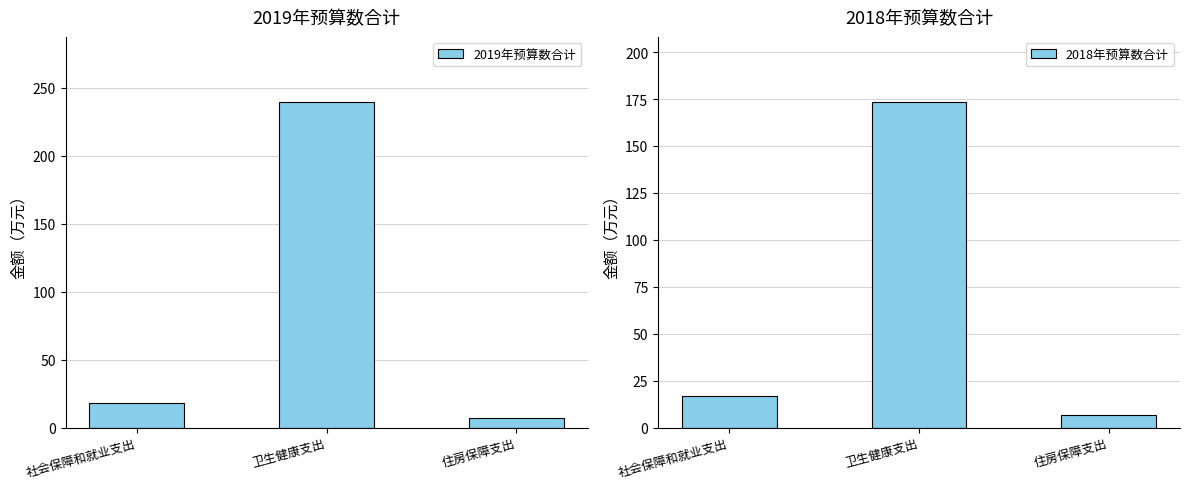

What is the difference between the maximum and minimum values in the 2018年预算数合计 series?

166.7